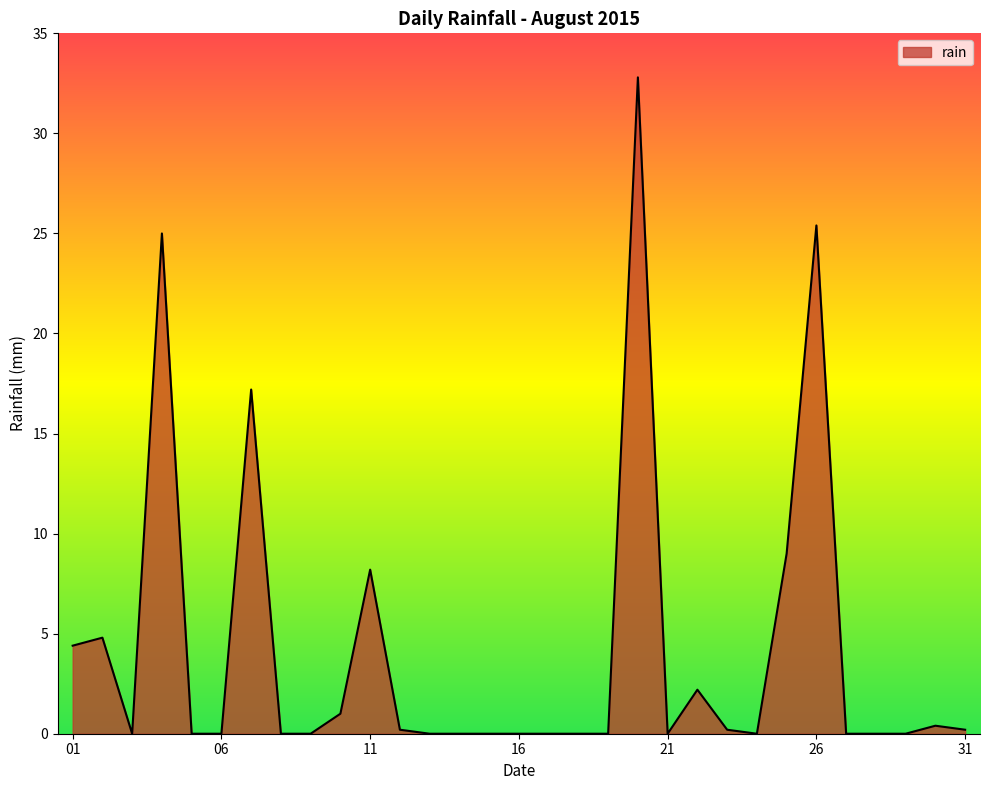

What is the maximum value shown in the chart?

32.8